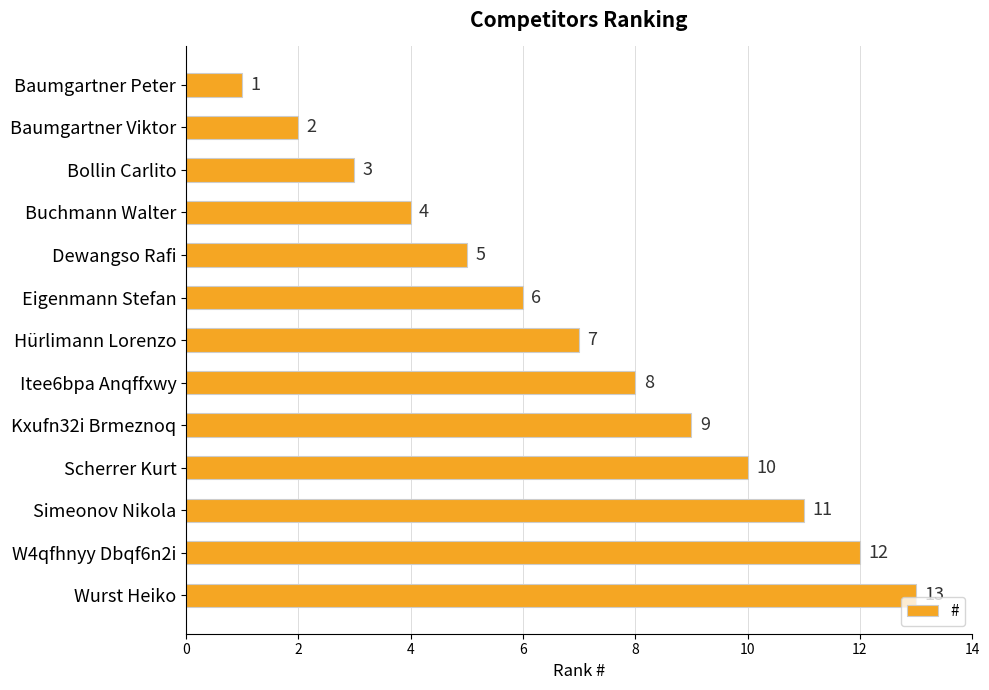

Which category has the highest value across all series?

Wurst Heiko